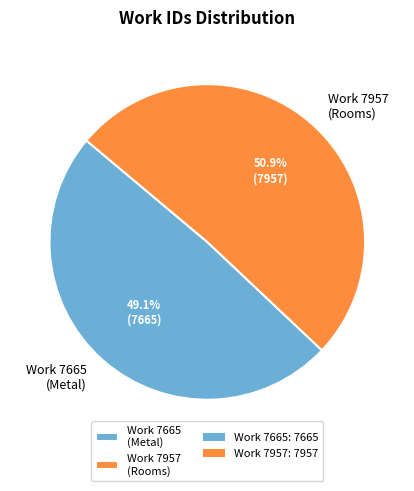

How many slices are in this pie chart?

2